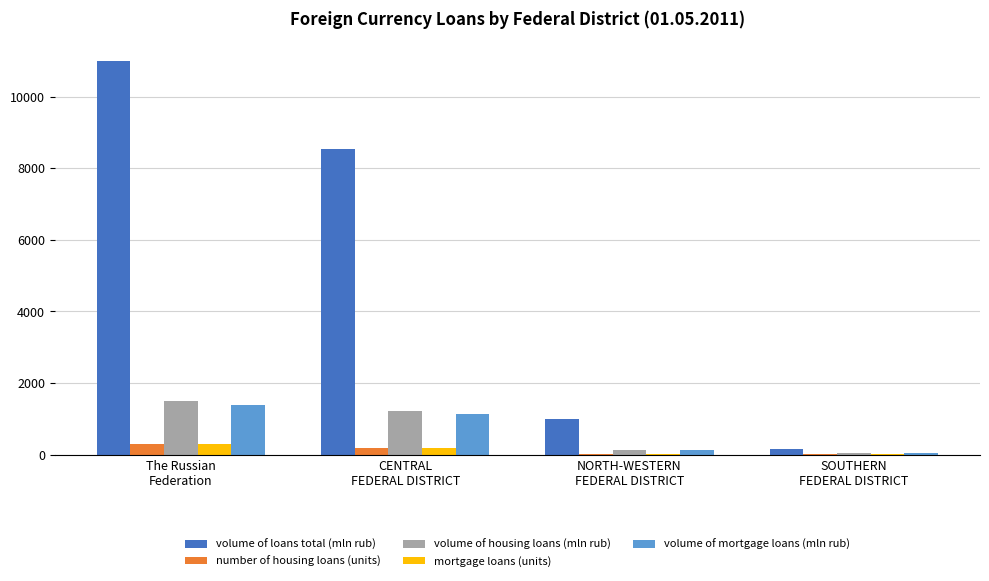

How many categories are shown in the chart?

4